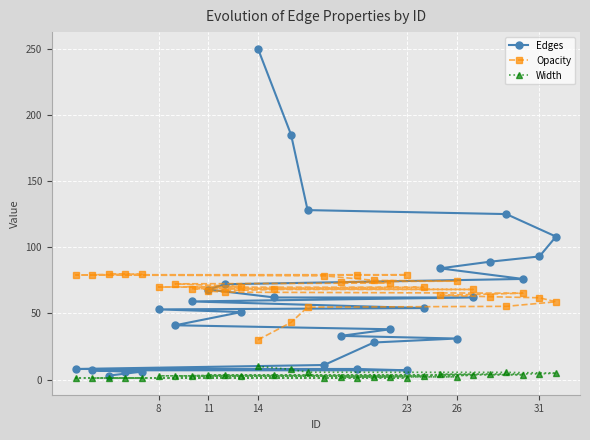

True or false: Opacity has more than 2 points higher than both neighbors.

False